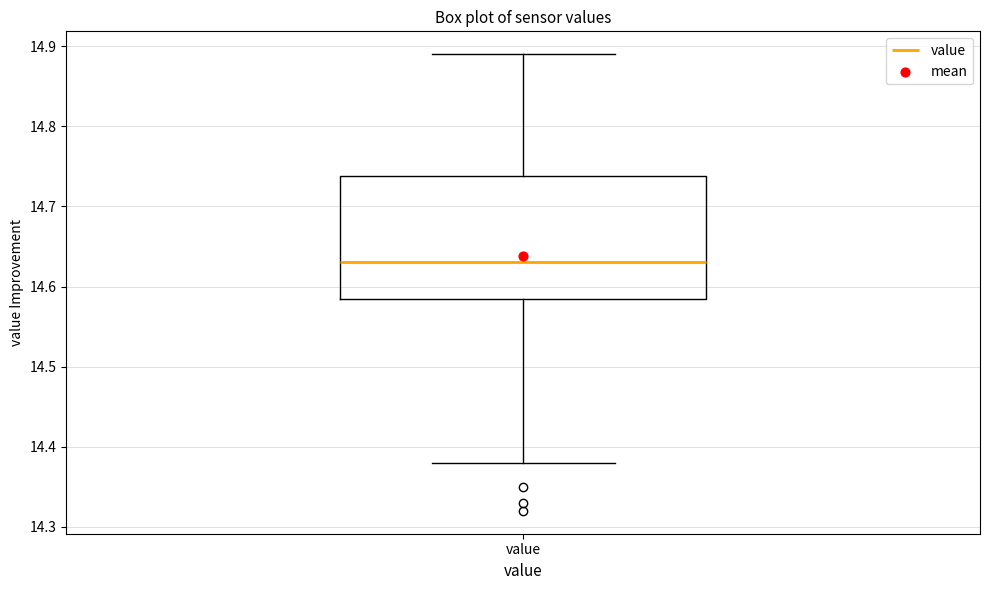

Transcribe this box plot: give where the median line is, the range the box spans, and where the two whiskers end, as read against the y-axis. The values are not printed on the chart, so give them approximately, as read against the axis.

median 14.63, box 14.59 to 14.74, whiskers 14.38 to 14.89